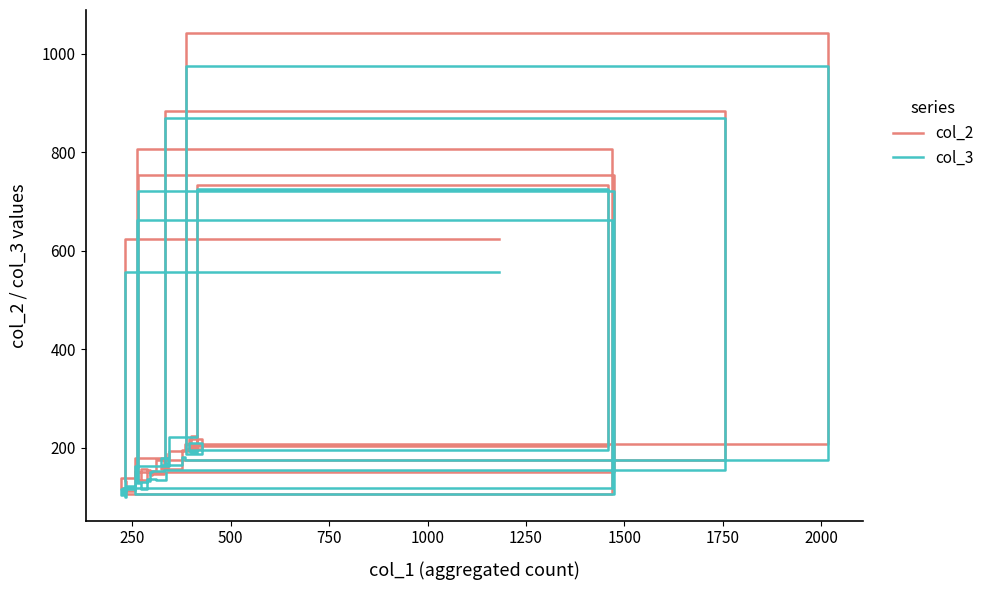

Between which two adjacent categories do col_3 and col_2 first intersect?

500 and 750